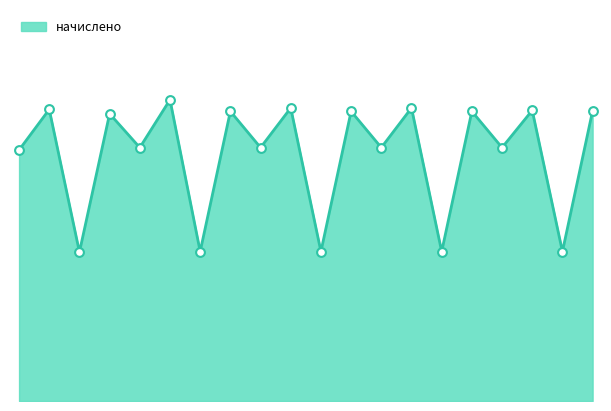

Approximately how many times larger is the value at 11 compared to 20?

0.5